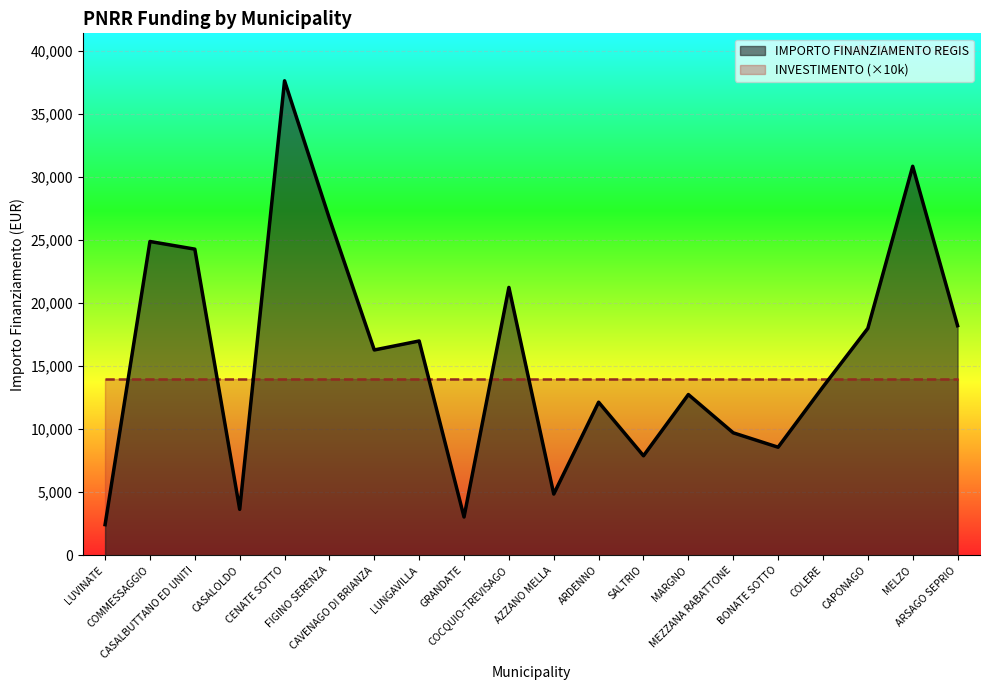

Rank the categories by value from highest to lowest.

CENATE SOTTO, MELZO, FIGINO SERENZA, COMMESSAGGIO, CASALBUTTANO ED UNITI, COCQUIO-TREVISAGO, ARSAGO SEPRIO, CAPONAGO, LUNGAVILLA, CAVENAGO DI BRIANZA, COLERE, MARGNO, ARDENNO, MEZZANA RABATTONE, BONATE SOTTO, SALTRIO, AZZANO MELLA, CASALOLDO, GRANDATE, LUVINATE